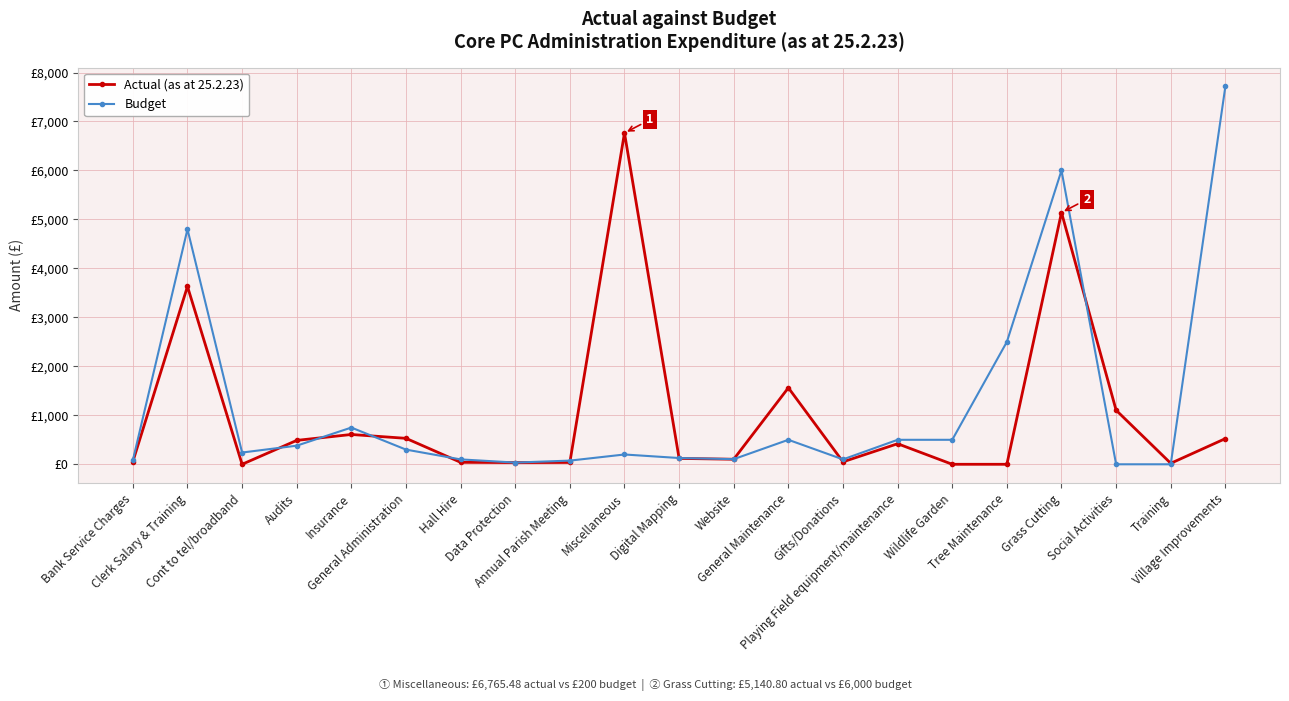

What are all the series names shown in the legend?

Actual (as at 25.2.23), Budget